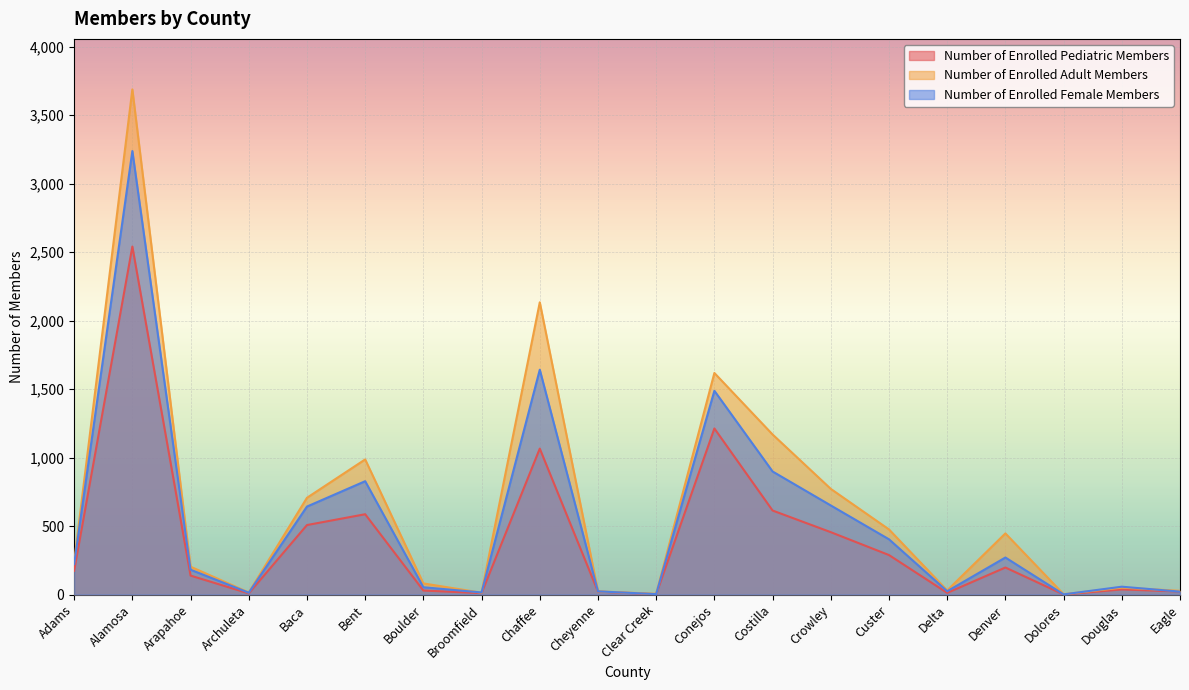

Rank the series by their maximum value, from lowest to highest.

Number of Enrolled Pediatric Members, Number of Enrolled Female Members, Number of Enrolled Adult Members